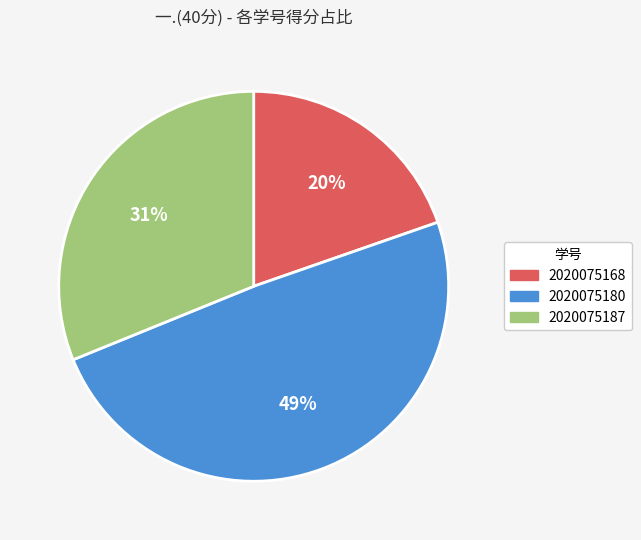

Does 2020075187 account for over 50% of the chart?

No